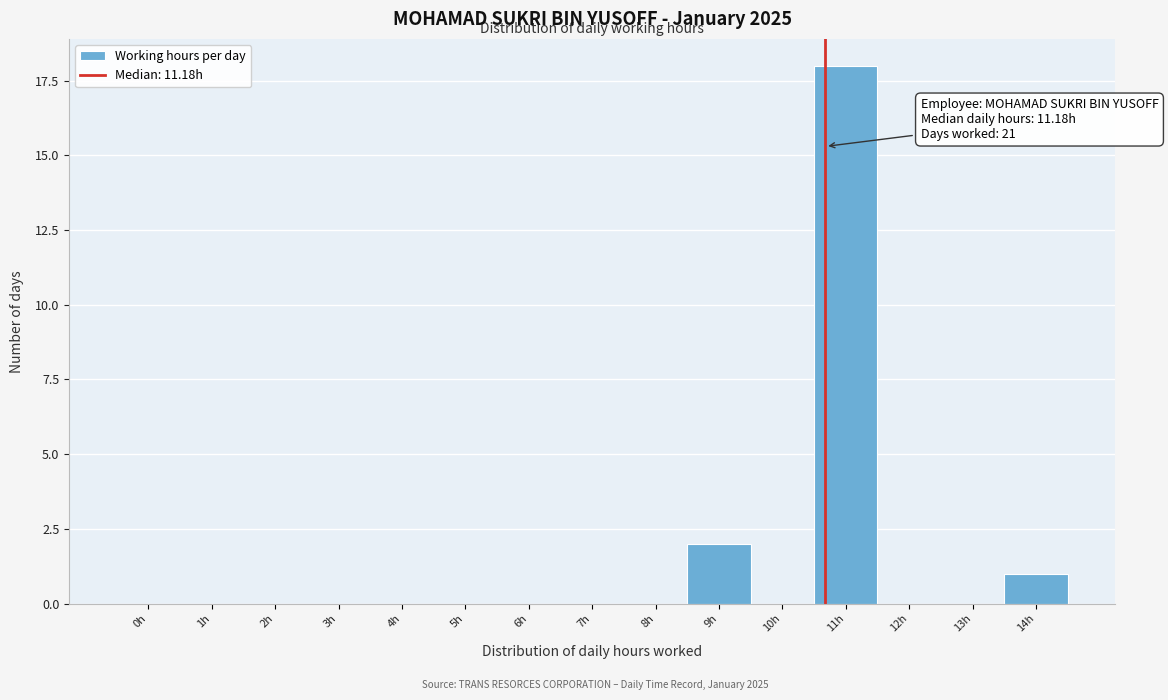

Reading left to right, list all the values displayed in this chart.

0h=0	1h=0	2h=0	3h=0	4h=0	5h=0	6h=0	7h=0	8h=0	9h=2	10h=0	11h=18	12h=0	13h=0	14h=1